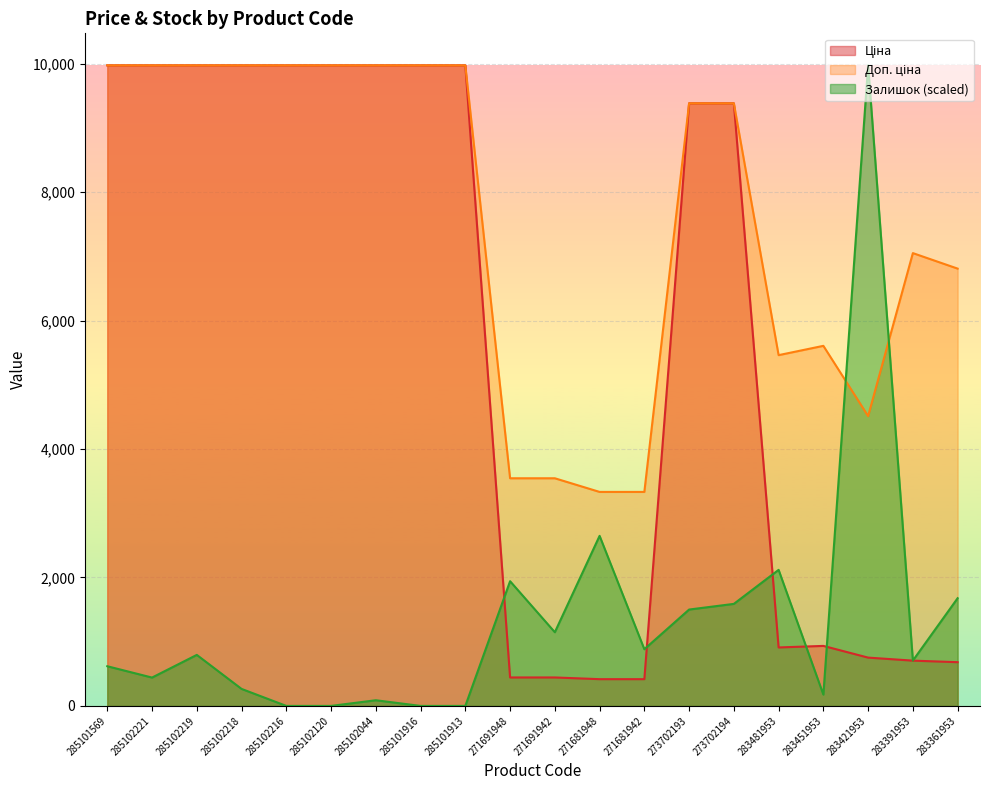

List the series in order of their peak value, lowest first.

Ціна, Доп. ціна, Залишок